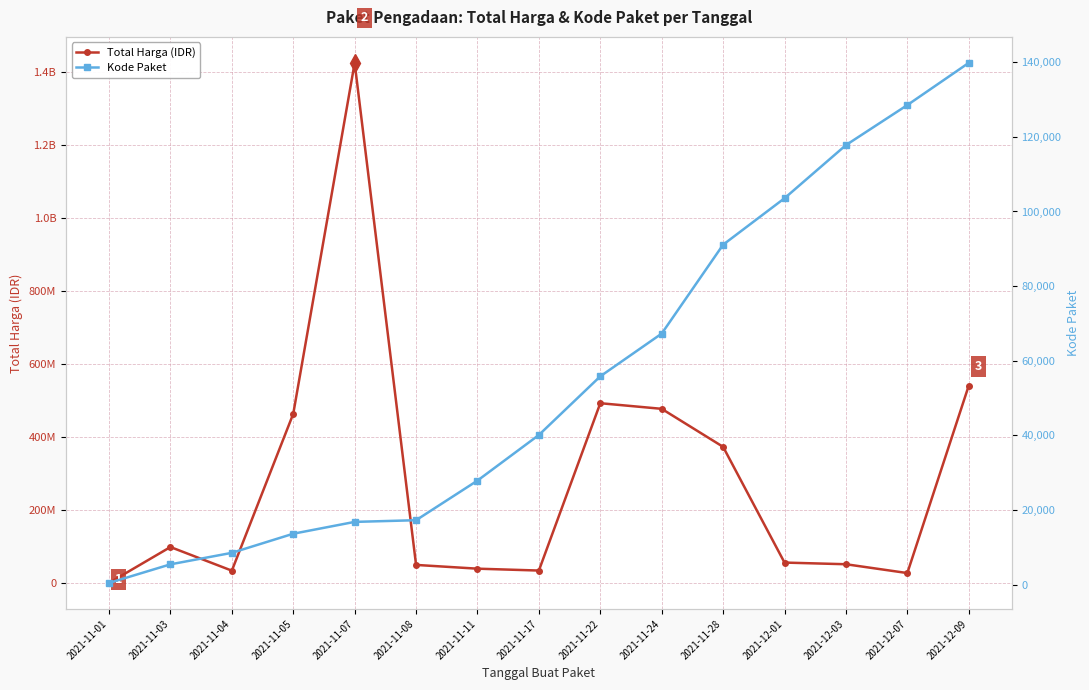

What is the sum of the Total Harga (IDR) values at 2021-11-05 and 2021-11-22?

957002100